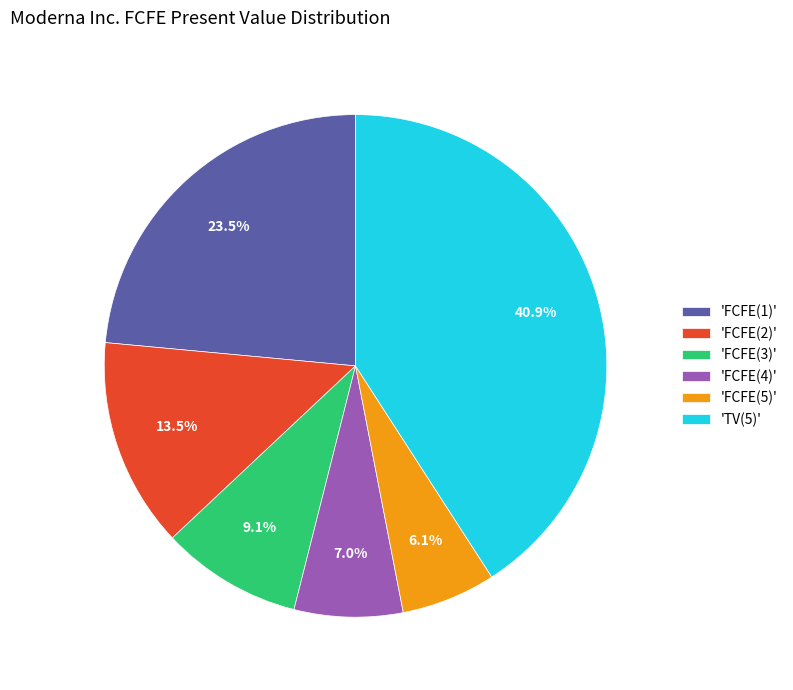

Rank the categories by value from highest to lowest.

'TV(5)', 'FCFE(1)', 'FCFE(2)', 'FCFE(3)', 'FCFE(4)', 'FCFE(5)'